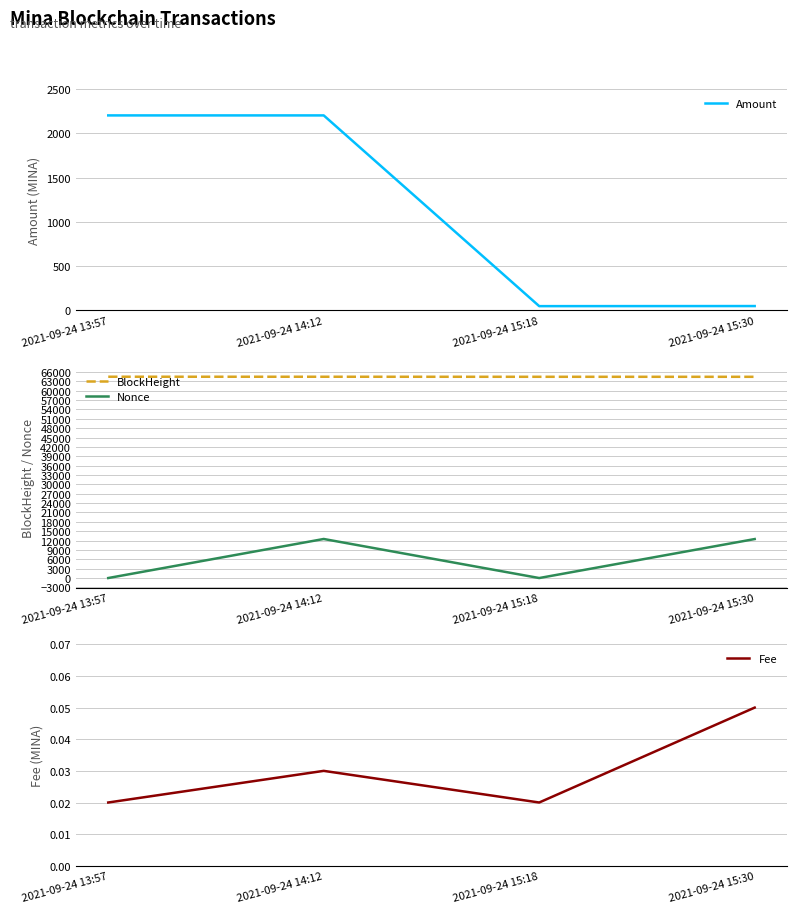

How many lines are shown in the chart?

4